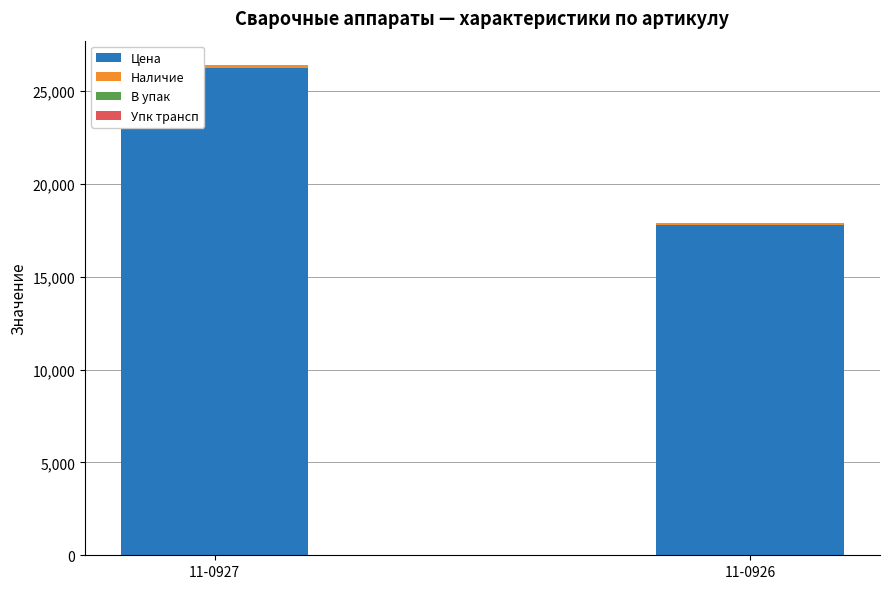

What is the sum of all Цена values?

44050.9